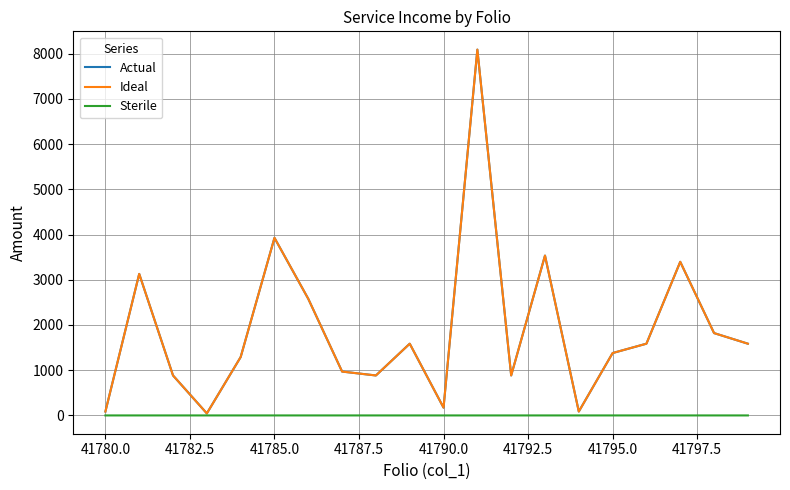

What is the maximum value for Actual?

8088.5